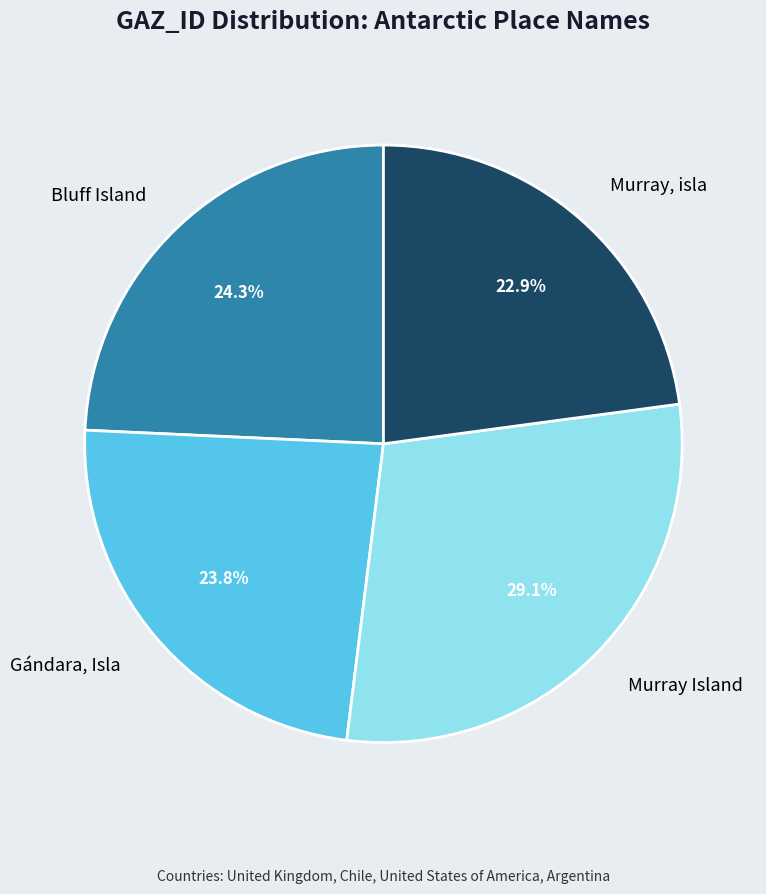

Is there any slice that represents more than half of the pie?

No